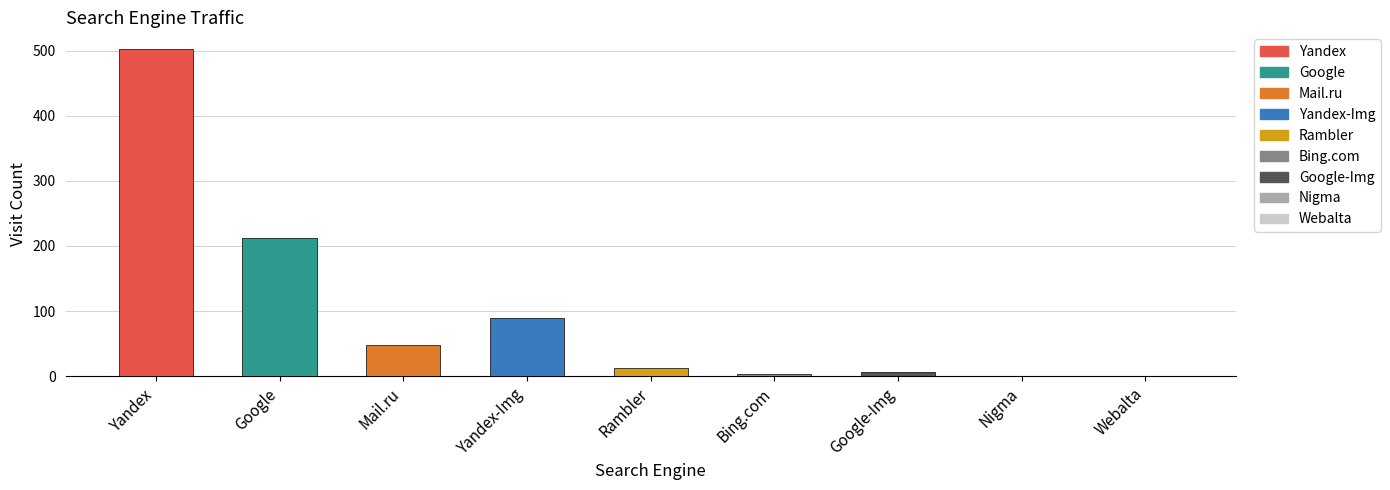

What is the difference between the maximum and second lowest values in the Mail.ru series?

48